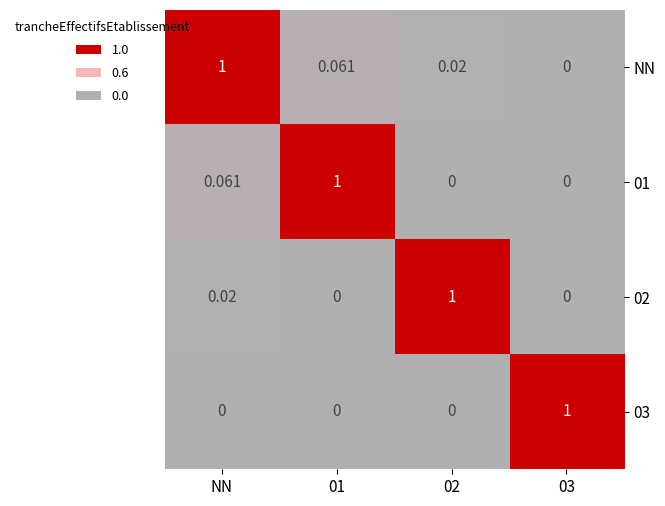

Which series has the largest total across all categories?

NN